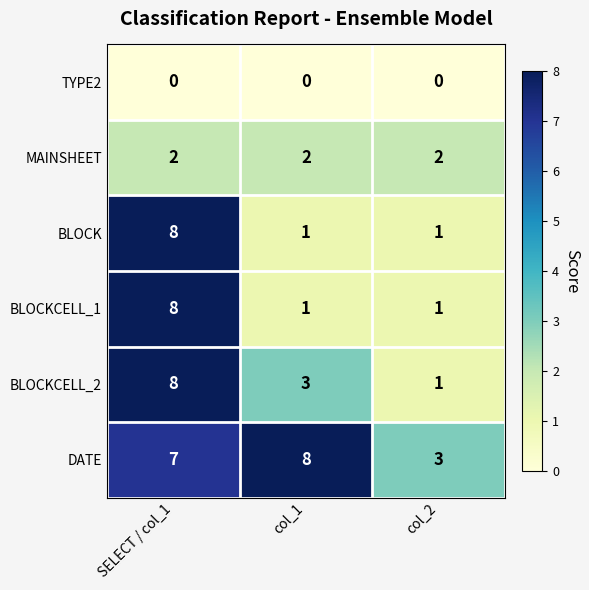

The MAINSHEET series shows 1 at col_1. True or false?

False